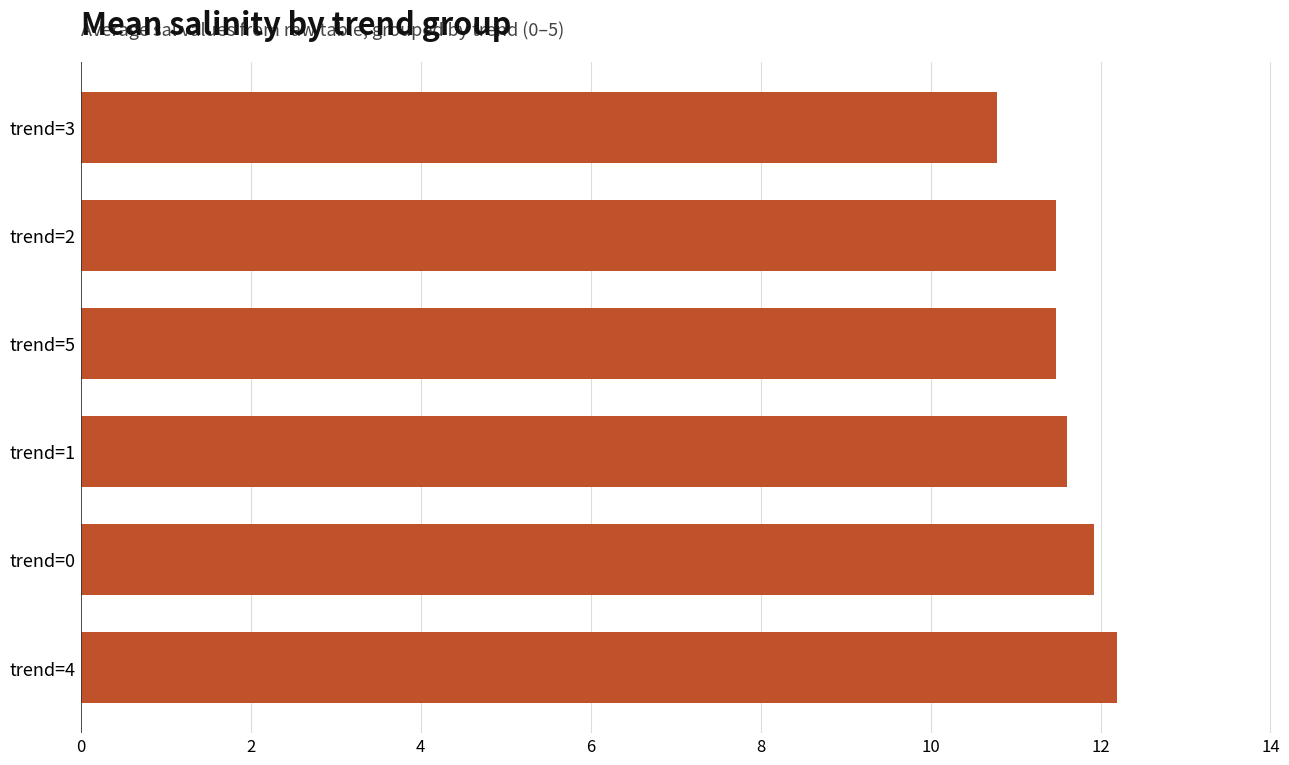

What is the change in value from trend=5 to trend=3?

-0.7